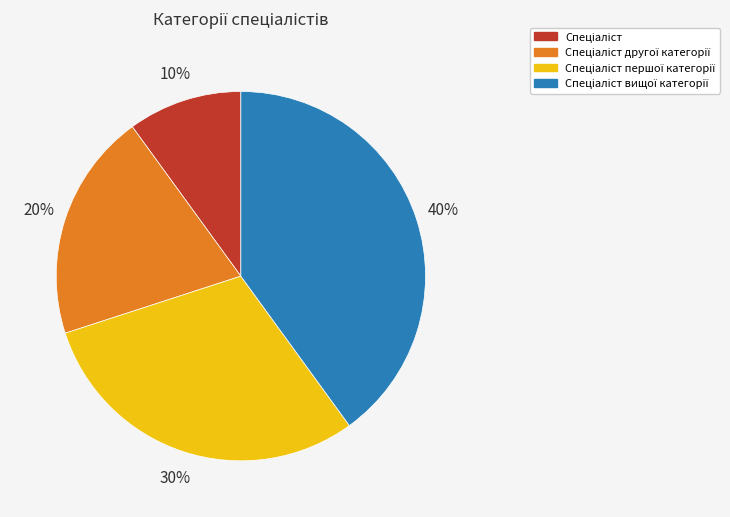

To the nearest percent, what is the difference between the largest and smallest slice percentages?

30%